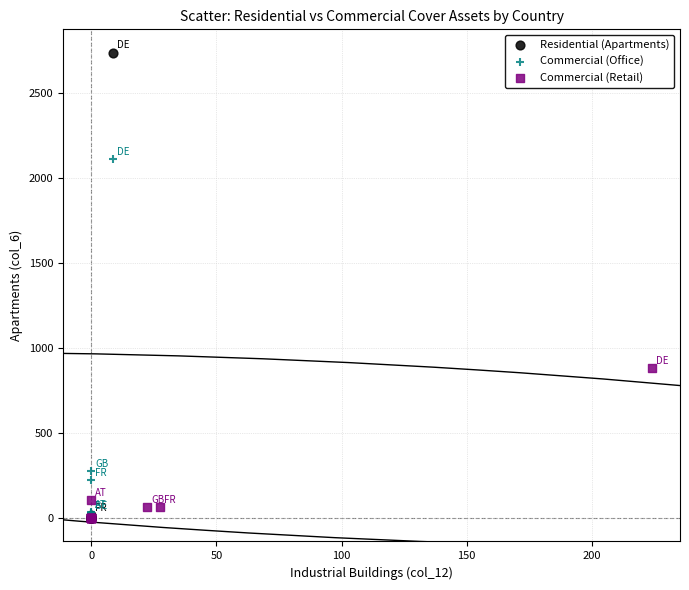

Which series contains the highest Y value?

Residential (Apartments)